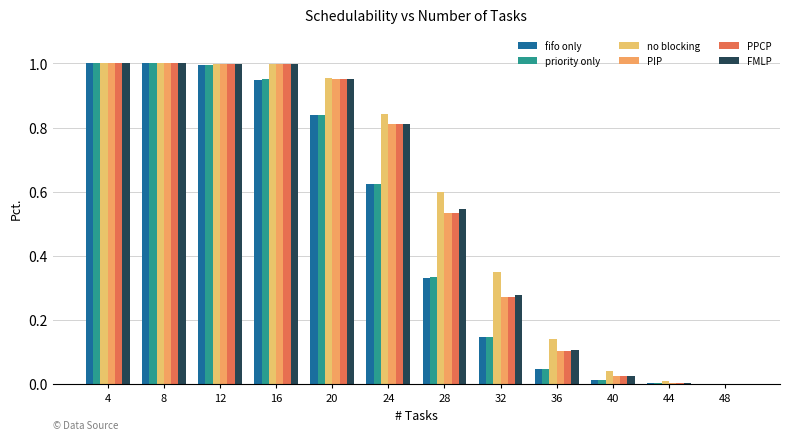

The value of FMLP at 44 is 0.0. True or false?

True